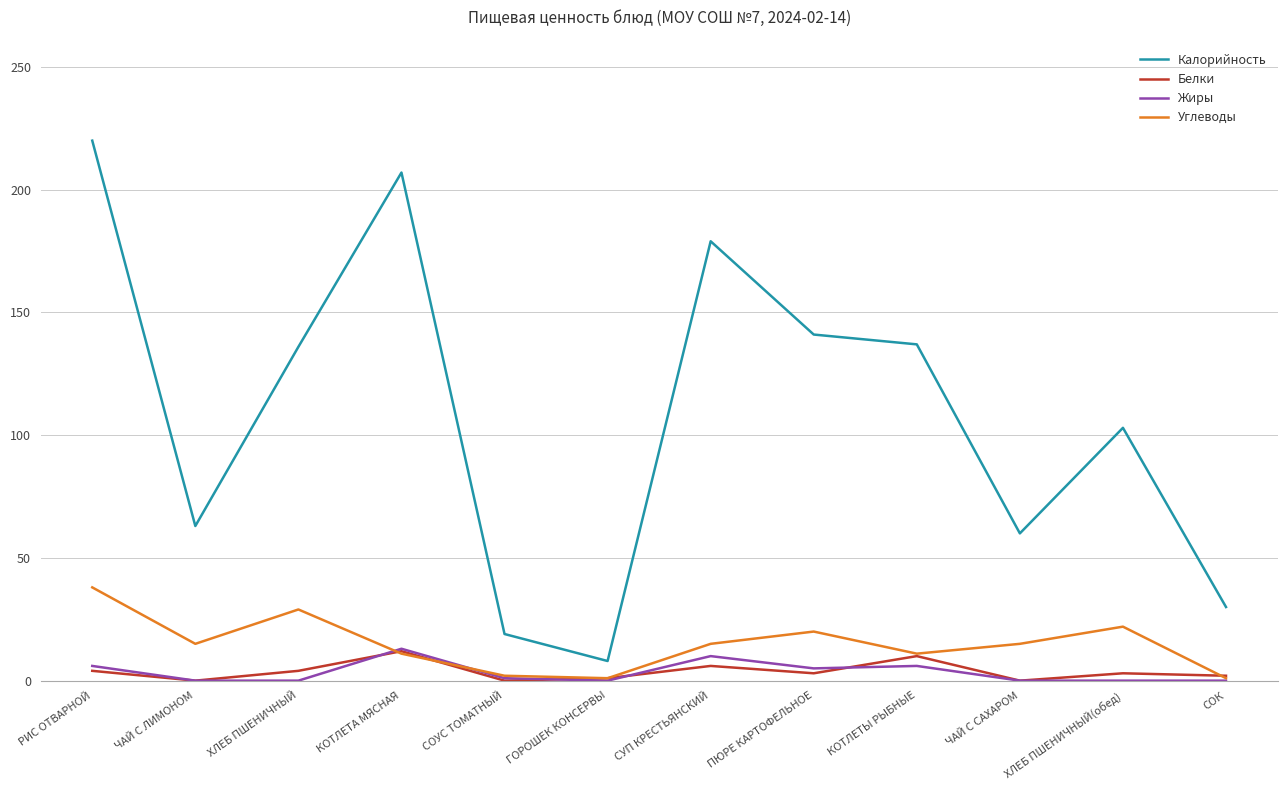

True or false: Калорийность and Жиры cross at least once.

False